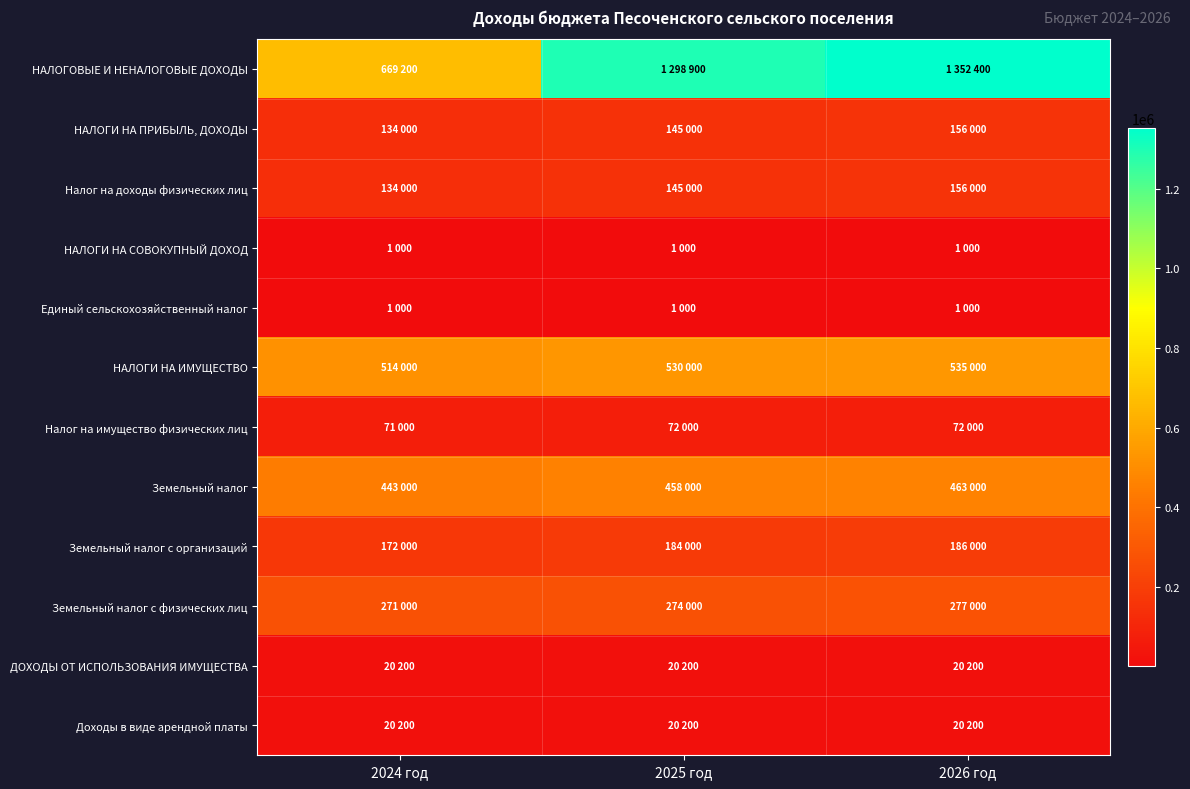

Which series changed the most between 2024 год and 2026 год?

НАЛОГОВЫЕ И НЕНАЛОГОВЫЕ ДОХОДЫ